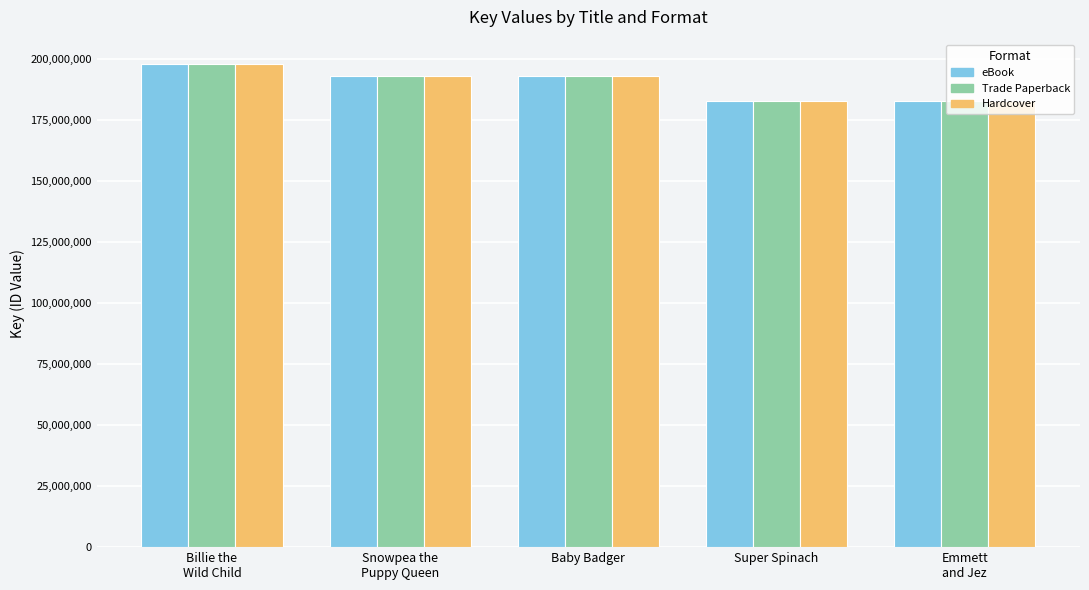

What is the label of the 2nd bar from the right?

Super Spinach